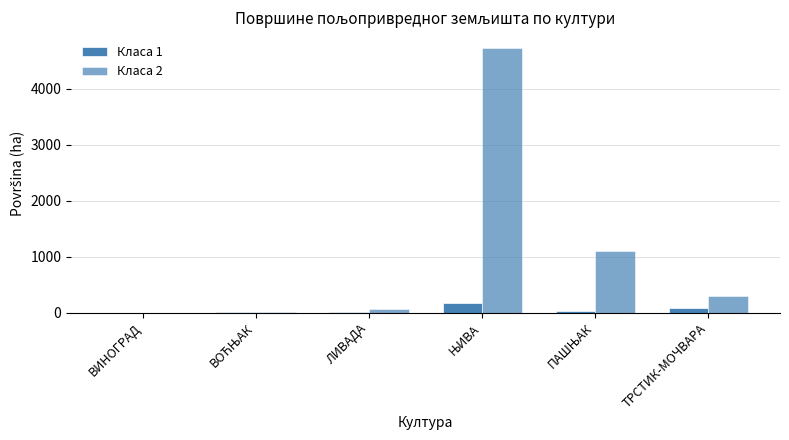

At which label does Класа 2 reach its minimum?

ВИНОГРАД